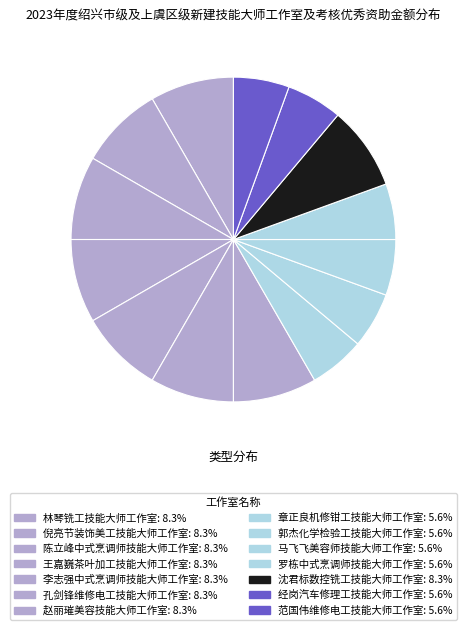

How many segments does this pie chart have?

14